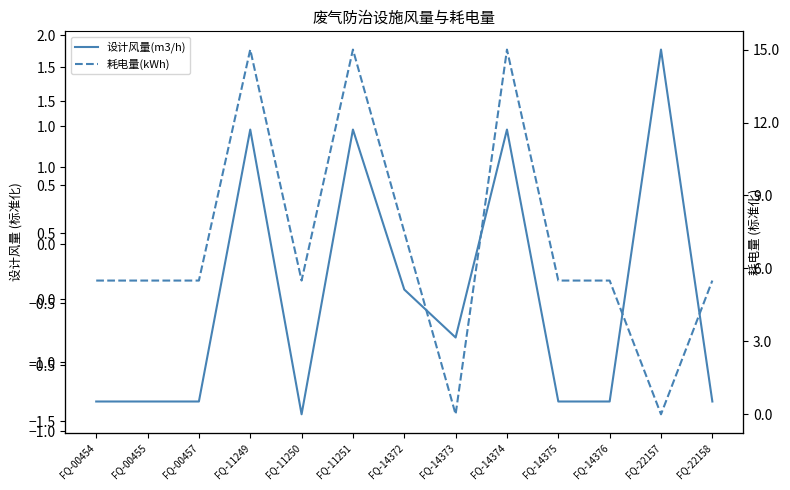

Which series has the widest spread of values?

耗电量(kWh)